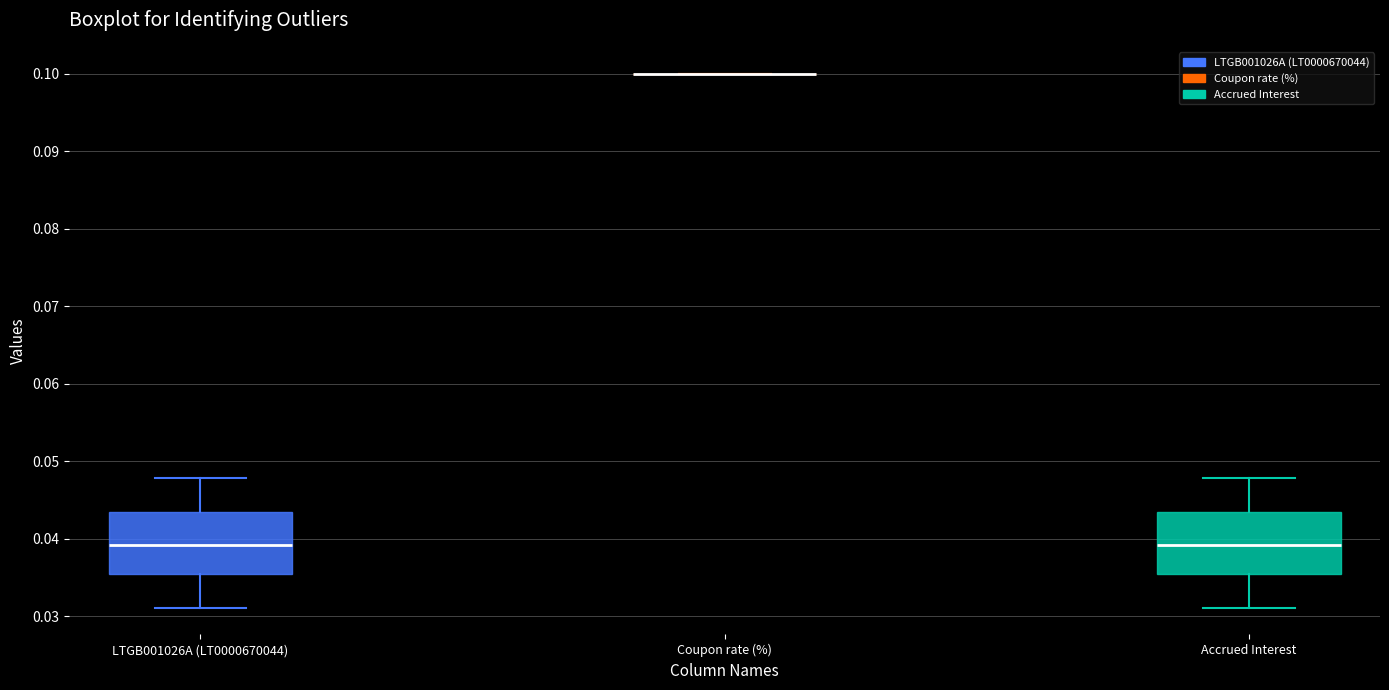

Reading left to right, read every box against the y-axis: the position of its median line, the range the box covers, and the ends of its whiskers. The values are not printed on the chart, so give them approximately, as read against the axis.

LTGB001026A (LT0000670044): median 0.039, box 0.035 to 0.043, whiskers 0.031 to 0.048
Coupon rate (%): box collapsed to a line at 0.100, whiskers 0.100 to 0.100
Accrued Interest: median 0.039, box 0.035 to 0.043, whiskers 0.031 to 0.048